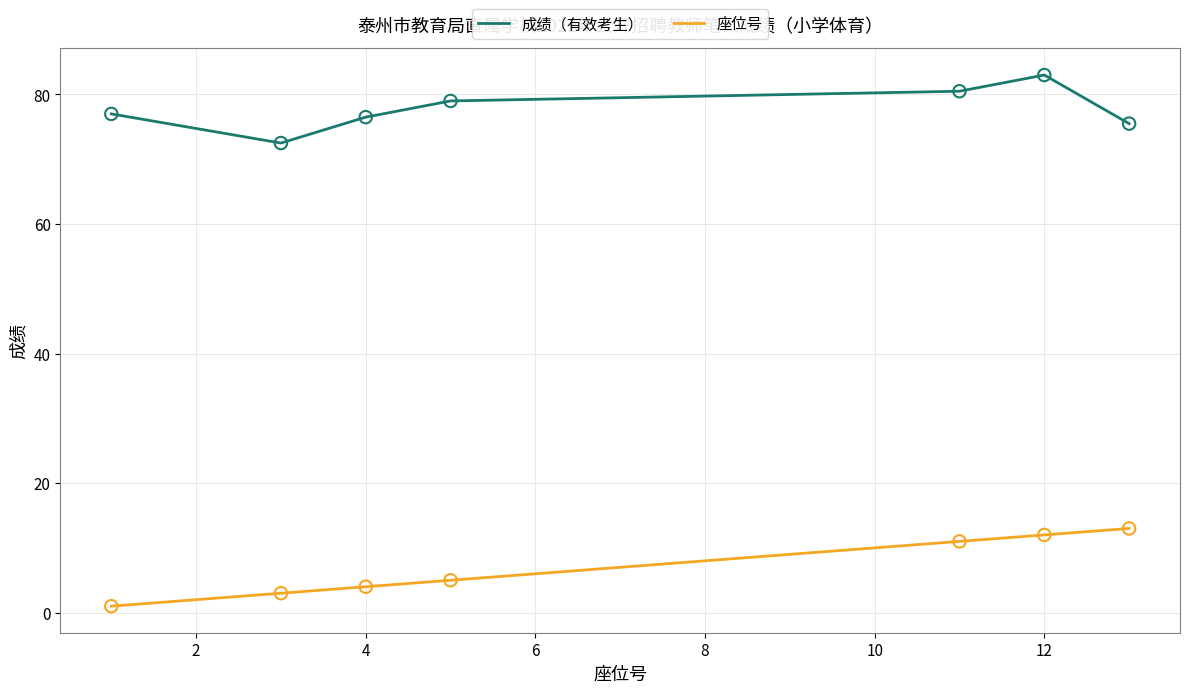

What are all the series names shown in the legend?

成绩（有效考生）, 座位号